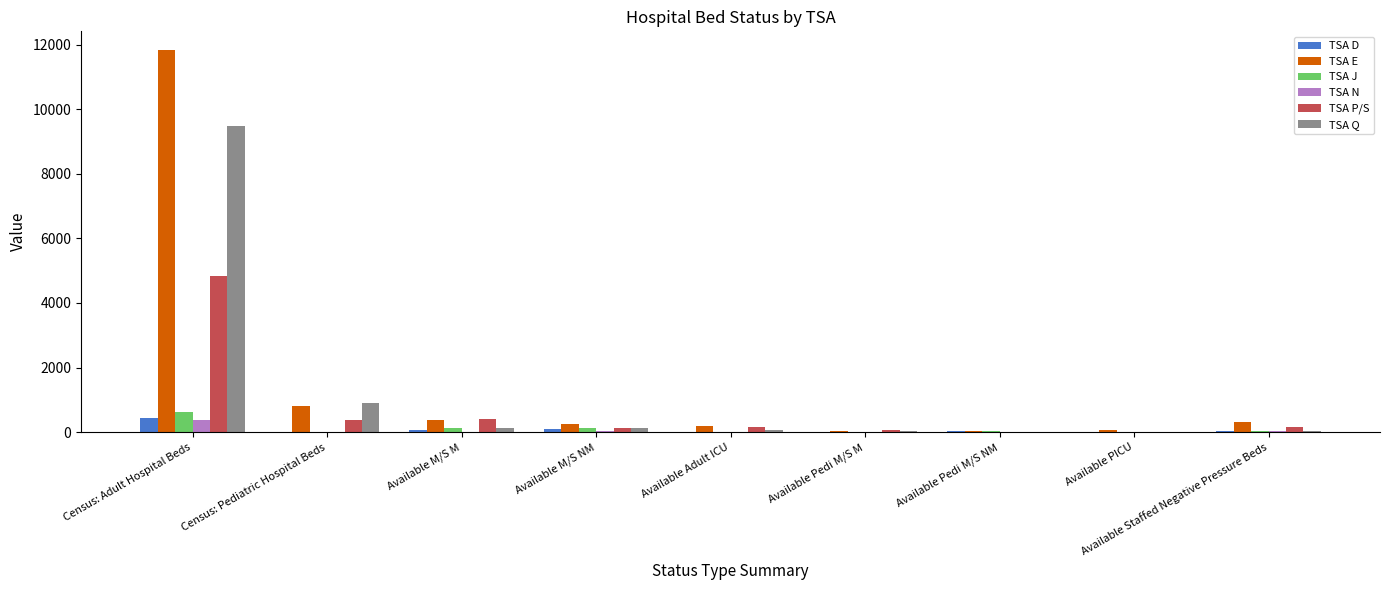

How many categories are shown in the chart?

9